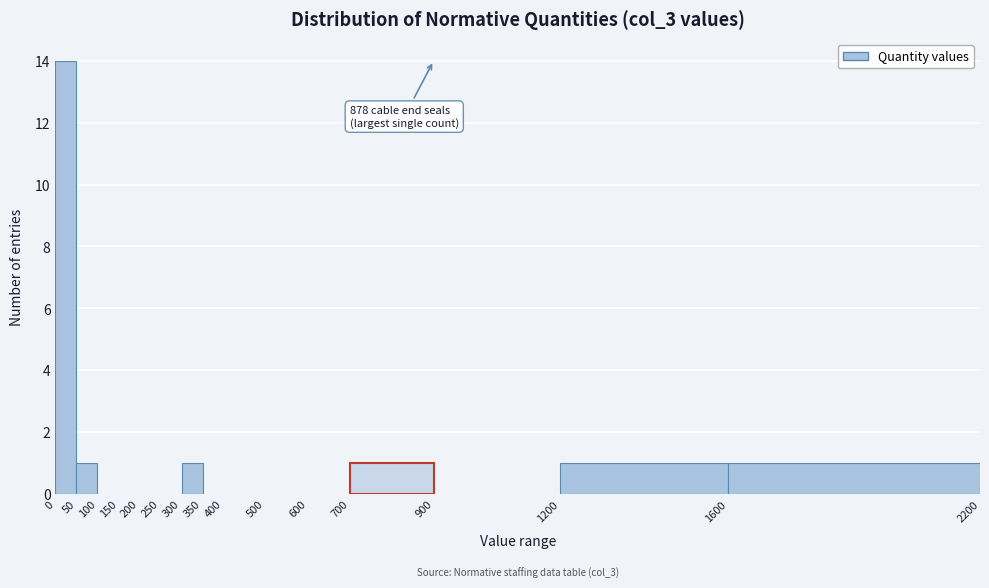

Over which range of the x-axis is the bar tallest?

0 to 50